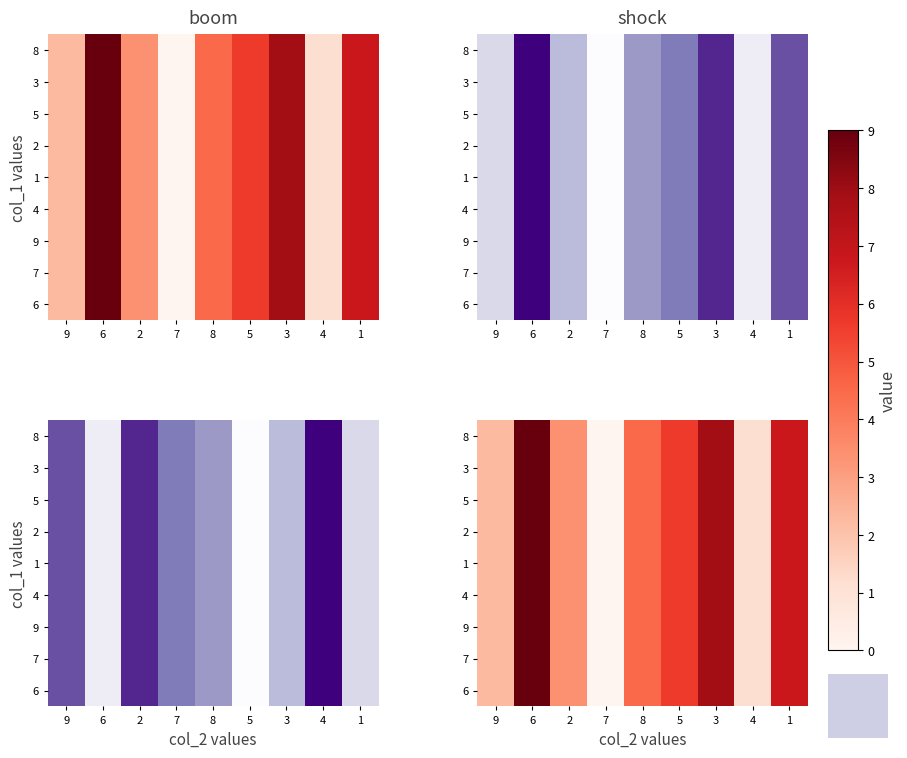

Rank the categories by 8 value from highest to lowest.

6, 3, 1, 5, 8, 2, 9, 4, 7